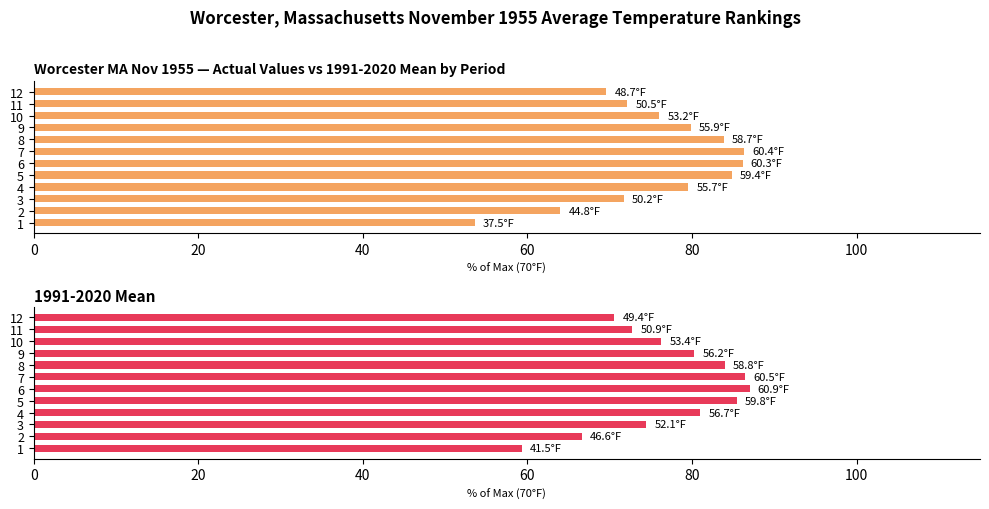

Count the number of data series in this chart.

2